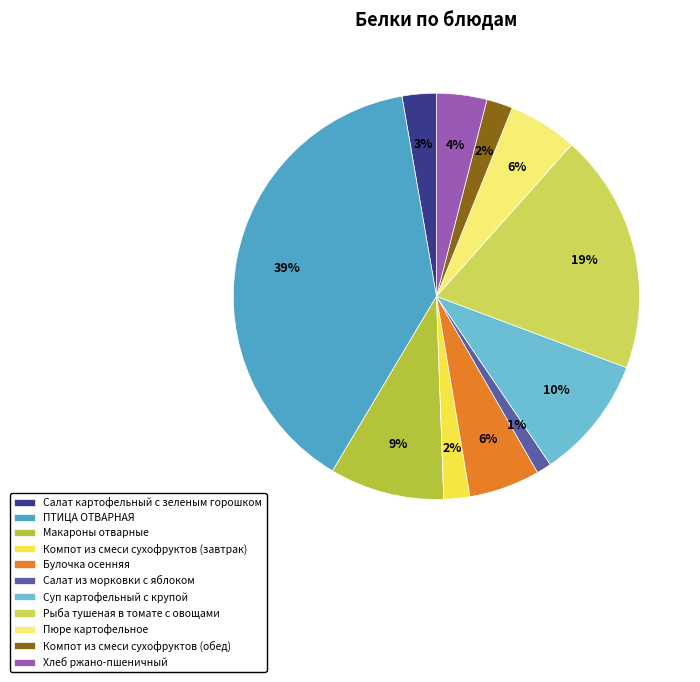

True or false: Компот из смеси сухофруктов (завтрак) accounts for 2% of the total.

True